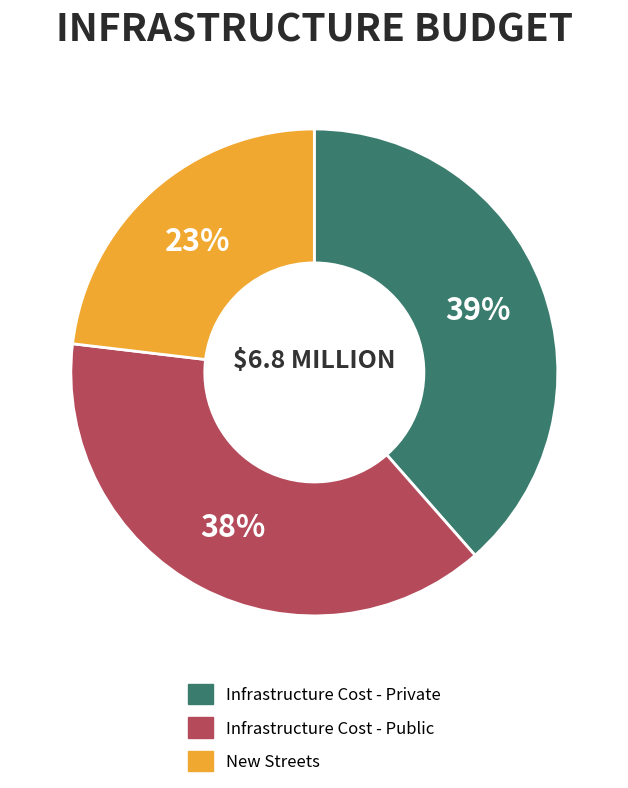

Is there any slice that represents more than half of the pie?

No